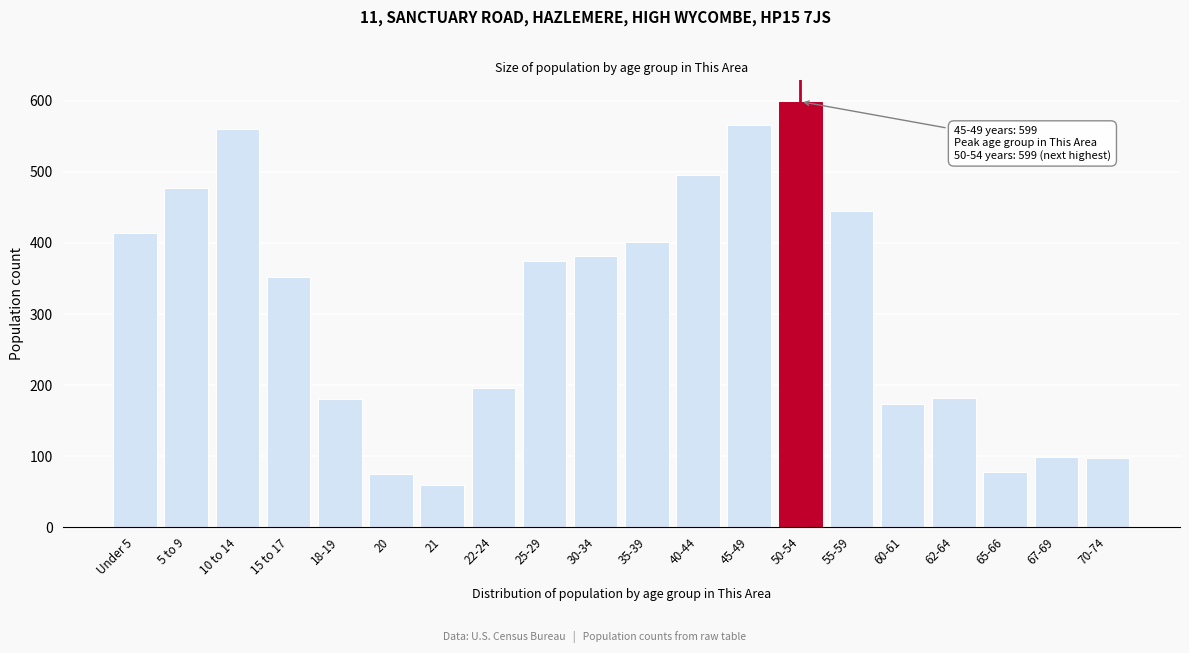

What is the label of the 6th bar from the right?

55-59